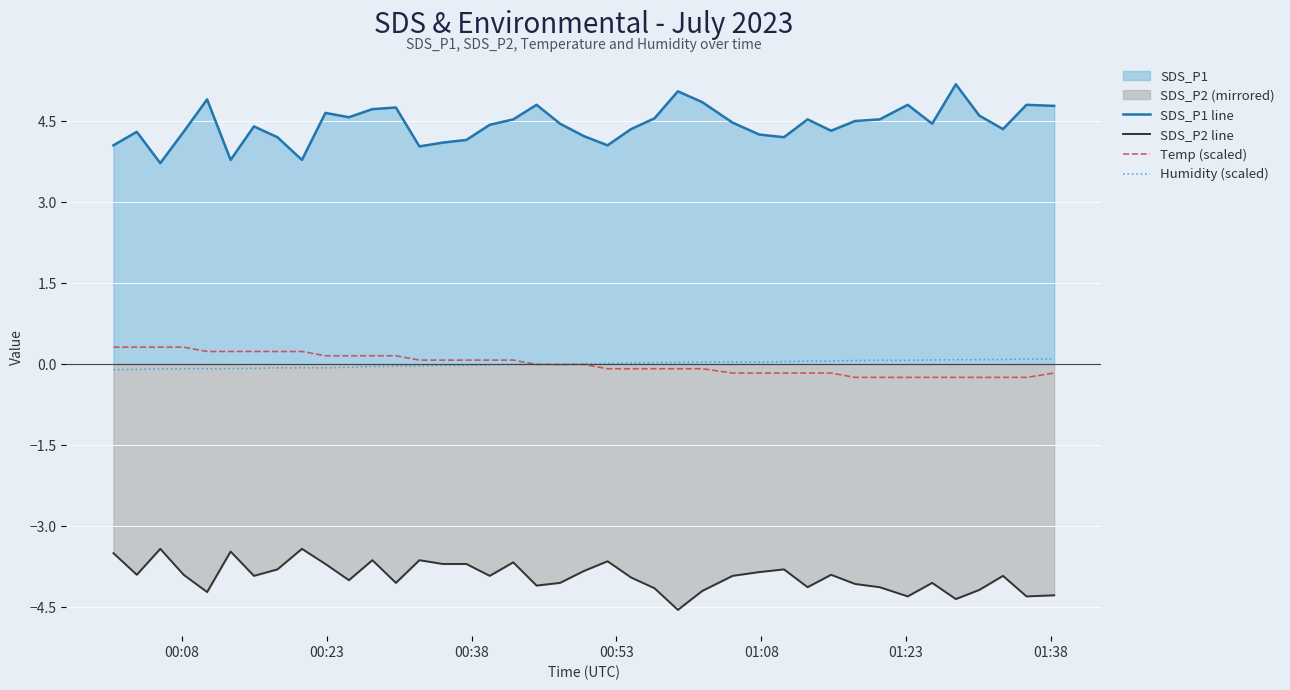

True or false: Humidity (scaled) and SDS_P2 line intersect in this chart.

False